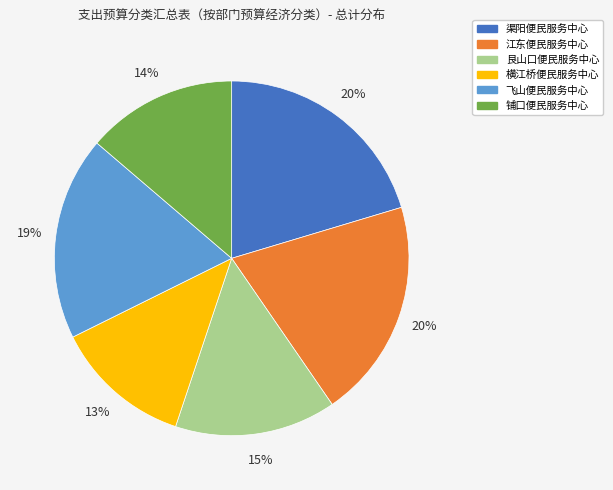

What percentage is the 艮山口便民服务中心 slice, to the nearest percent?

15%